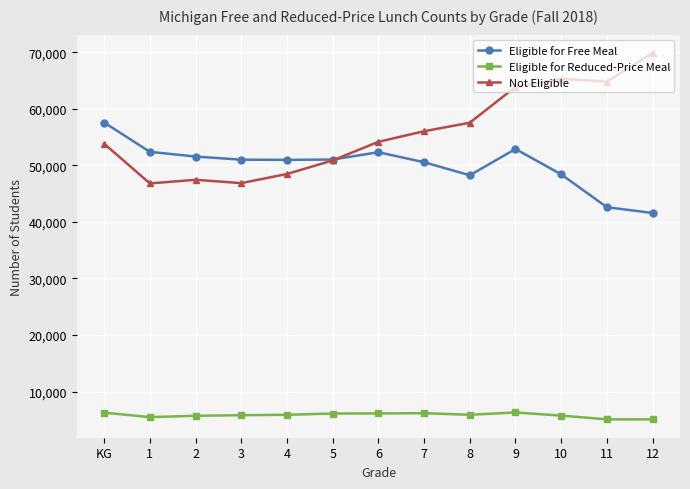

What is the difference between the second highest and second lowest values in the Eligible for Reduced-Price Meal series?

1180